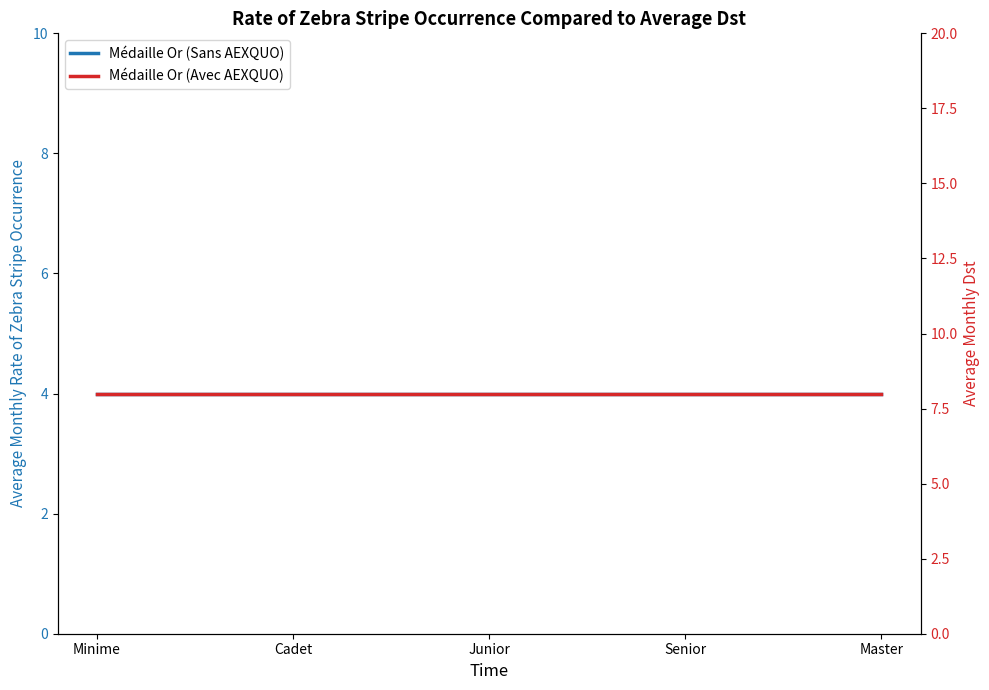

What are all the series names shown in the legend?

Médaille Or (Sans AEXQUO), Médaille Or (Avec AEXQUO)